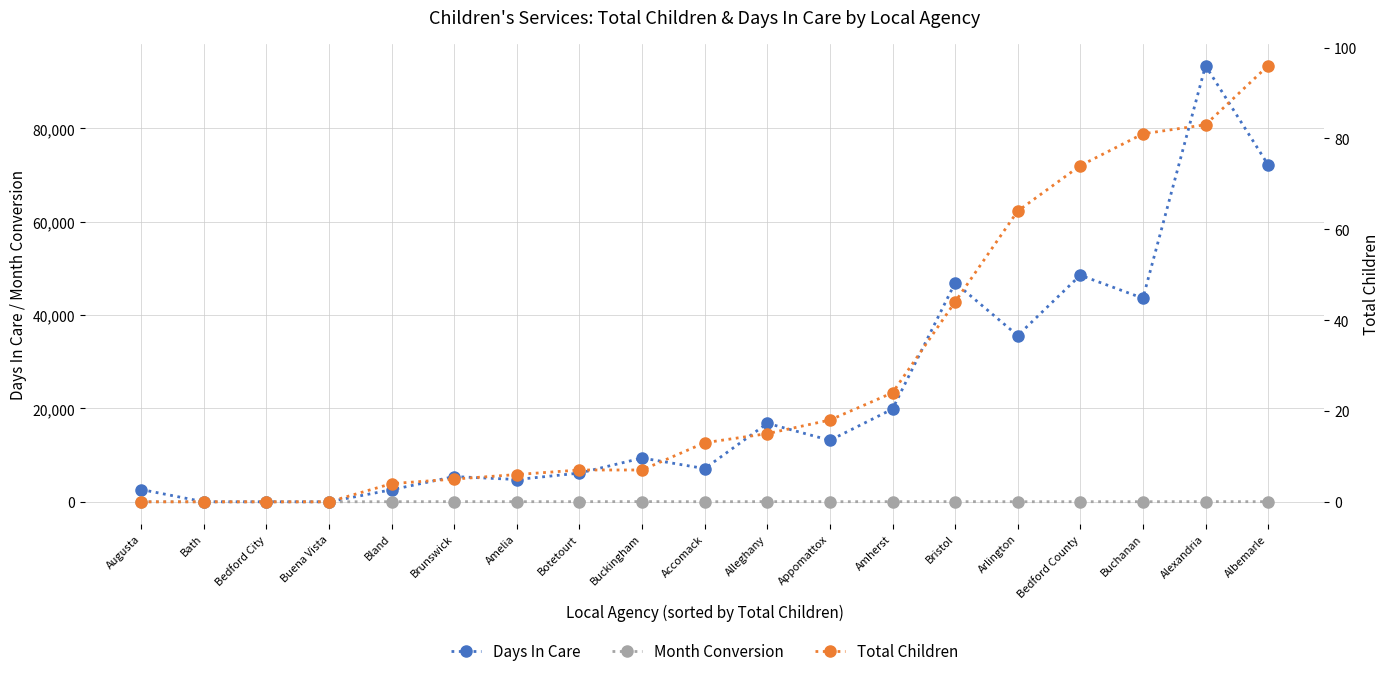

What is the value of the Month Conversion point at the 8th from the left?

28.9